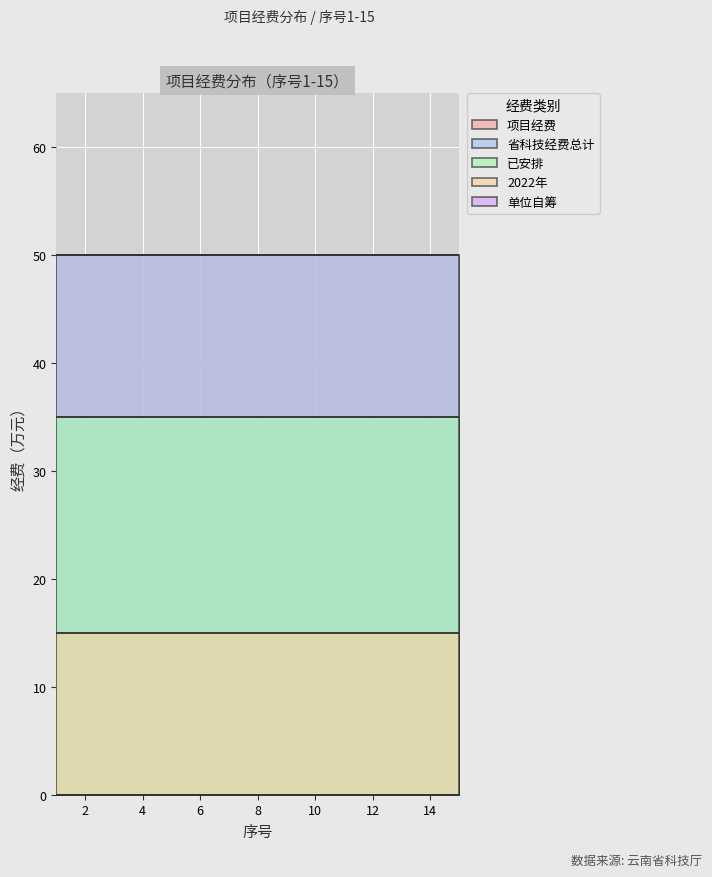

Which category has the highest value in the 省科技经费总计 series?

1